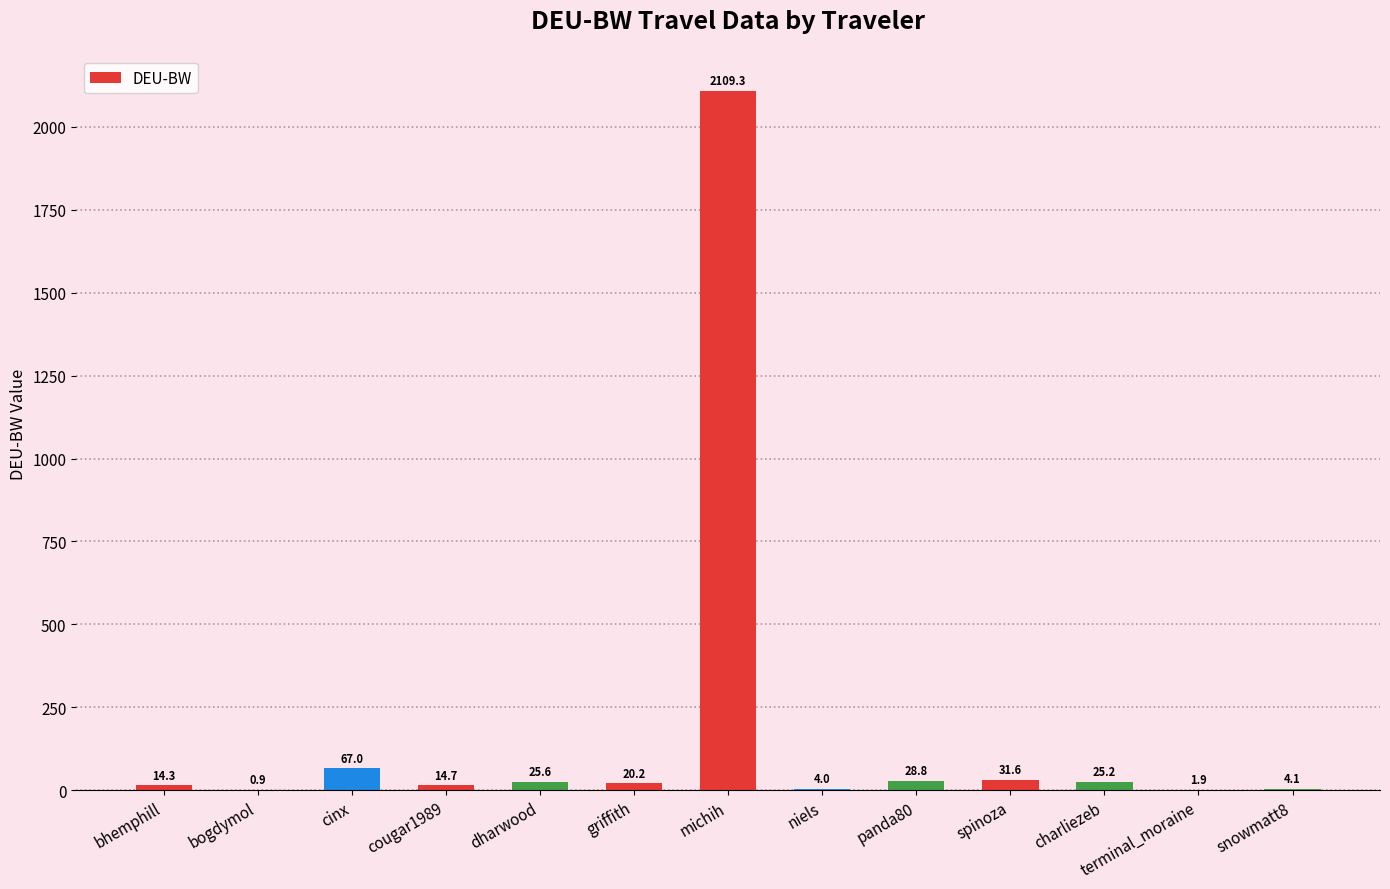

What is the sum of the values at spinoza and cinx?

98.6